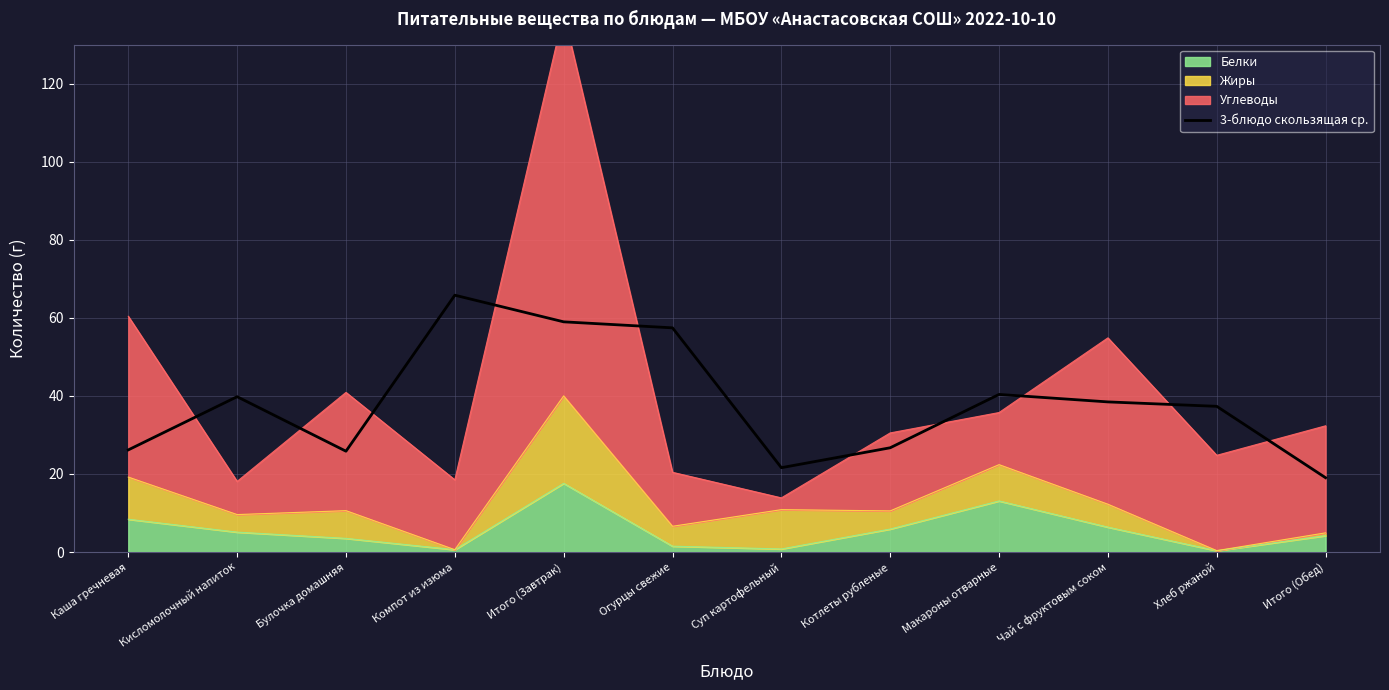

True or false: there are more than 2 points higher than both neighbors.

True